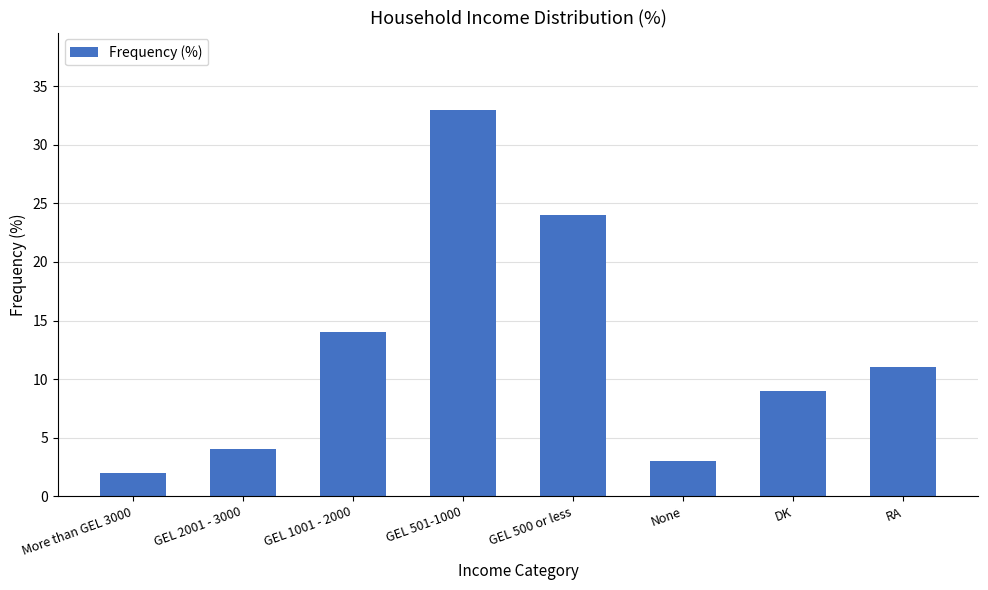

Which label corresponds to the smallest value in the chart?

More than GEL 3000